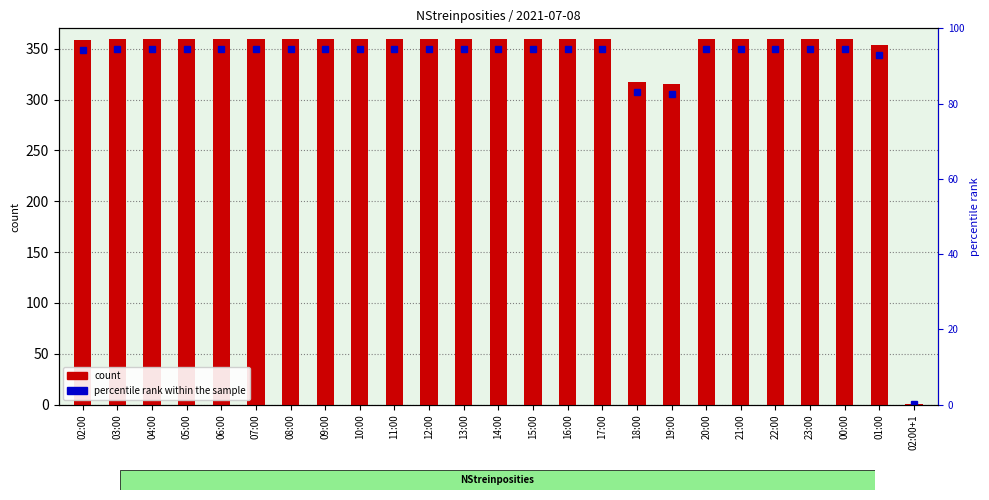

At which category does the chart reach its peak across all series?

03:00